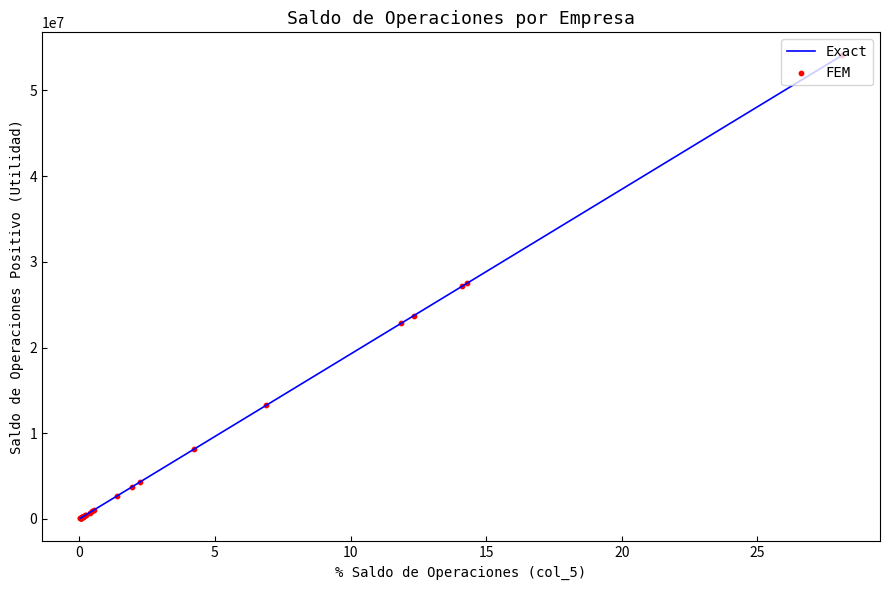

What is the maximum value shown in the chart?

54086270.0